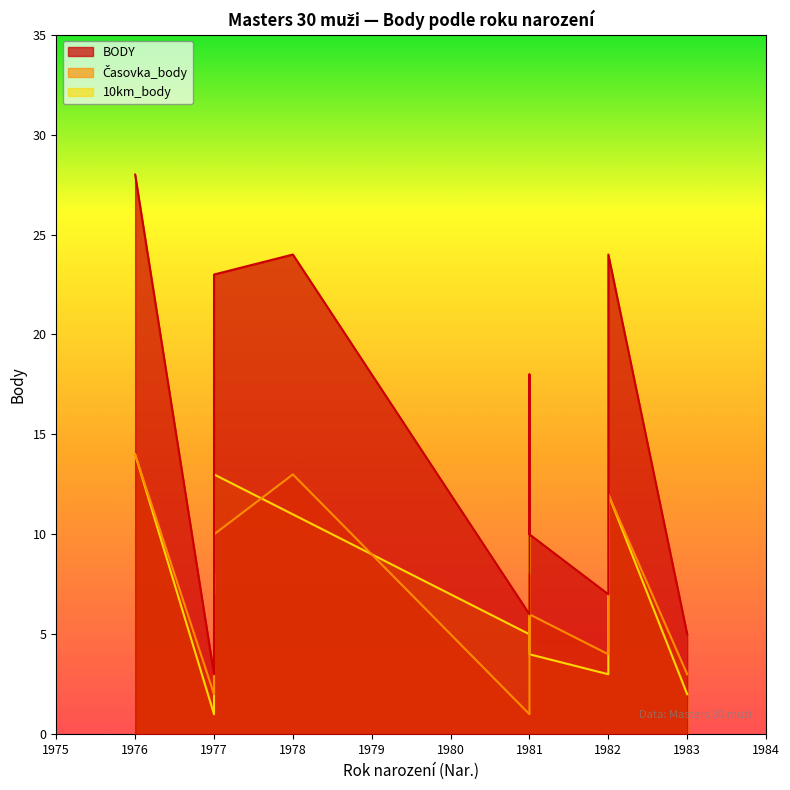

What is the sum of the BODY values at 1981 and 1982?

34